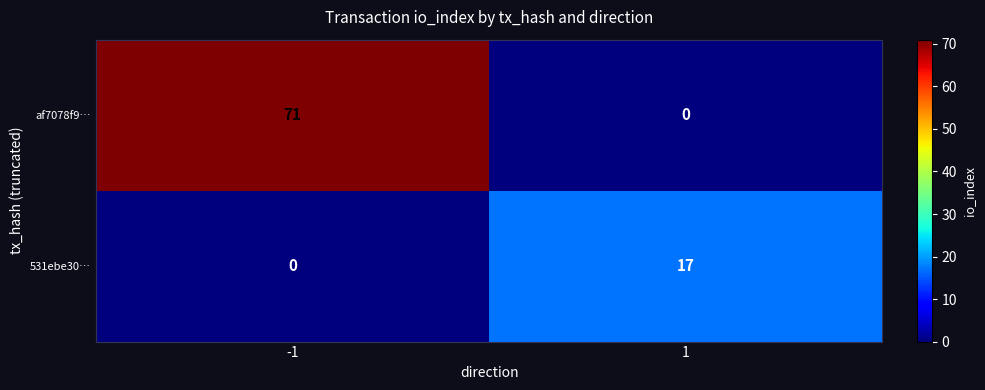

Which series has the largest total across all categories?

af7078f9…